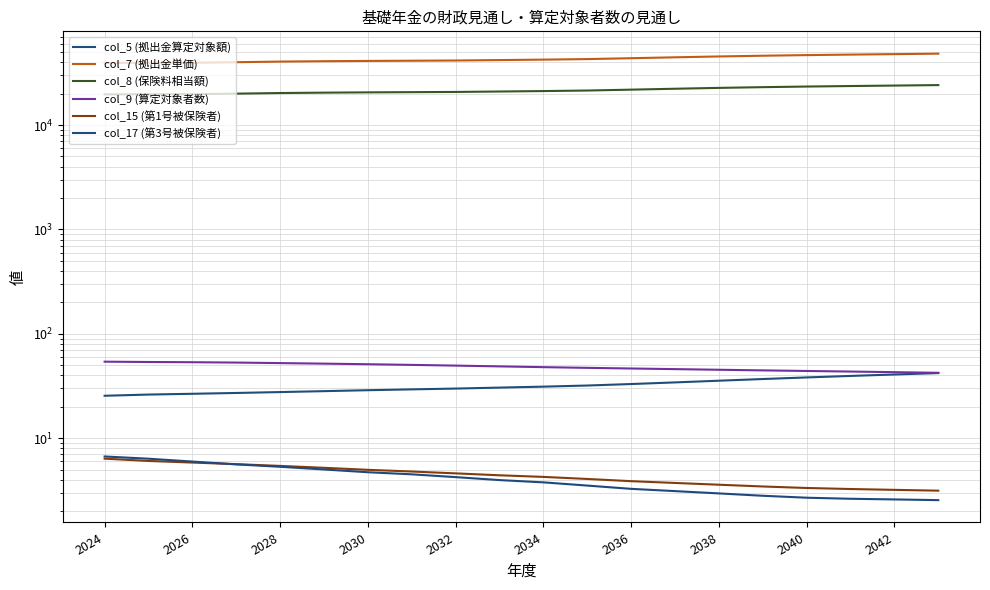

How many lines are shown in the chart?

6